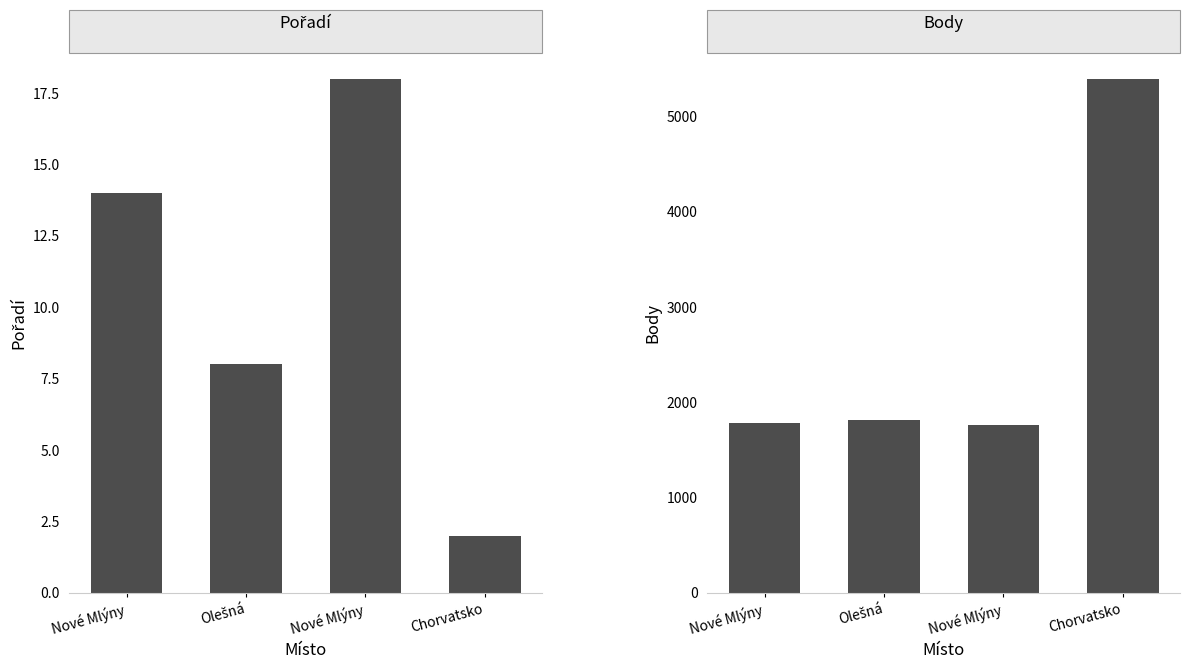

What is the value of the Body bar at the 2nd from the left?

1813